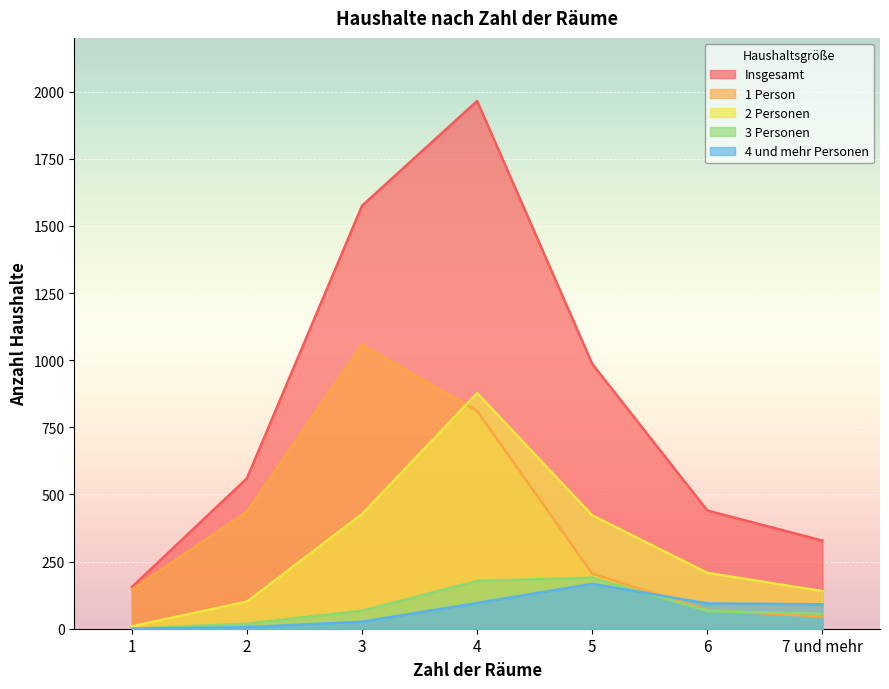

Reading left to right, what are all the values shown in this chart?

Insgesamt: 1=155	2=560	3=1575	4=1965	5=986	6=440	7 und mehr=328
1 Person: 1=146	2=436	3=1057	4=811	5=205	6=69	7 und mehr=45
2 Personen: 1=9	2=101	3=427	4=877	5=422	6=208	7 und mehr=140
3 Personen: 1=0	2=19	3=67	4=178	5=190	6=66	7 und mehr=56
4 und mehr Personen: 1=0	2=6	3=26	4=96	5=167	6=94	7 und mehr=91